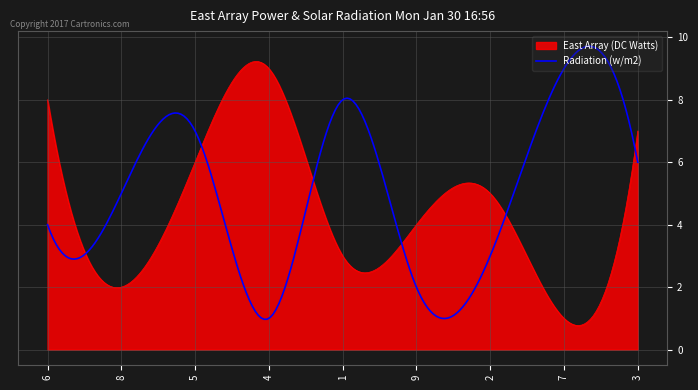

What is the maximum value shown in the chart?

9.7